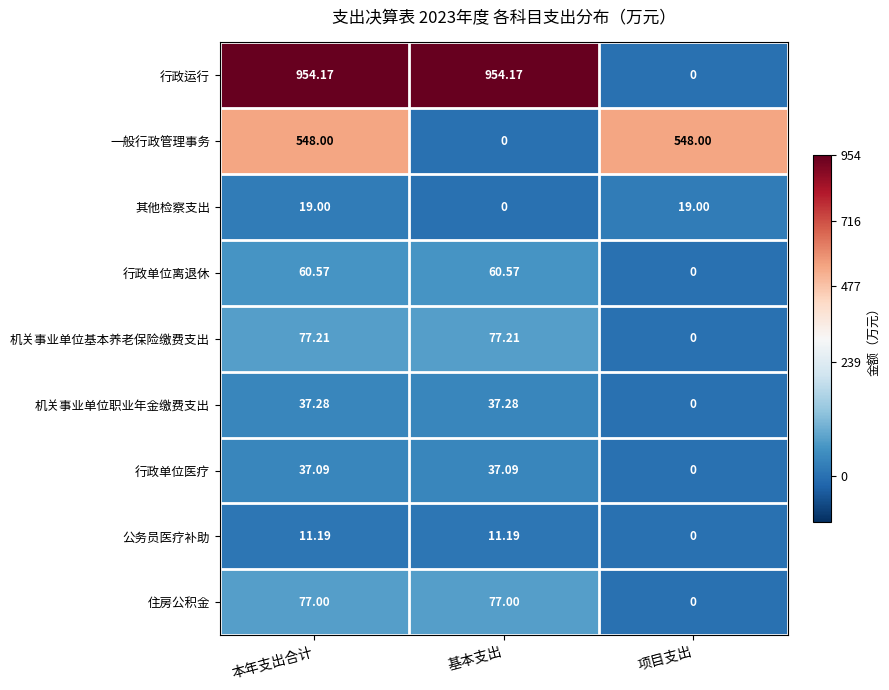

List the series in order of their peak value, lowest first.

公务员医疗补助, 其他检察支出, 行政单位医疗, 机关事业单位职业年金缴费支出, 行政单位离退休, 住房公积金, 机关事业单位基本养老保险缴费支出, 一般行政管理事务, 行政运行